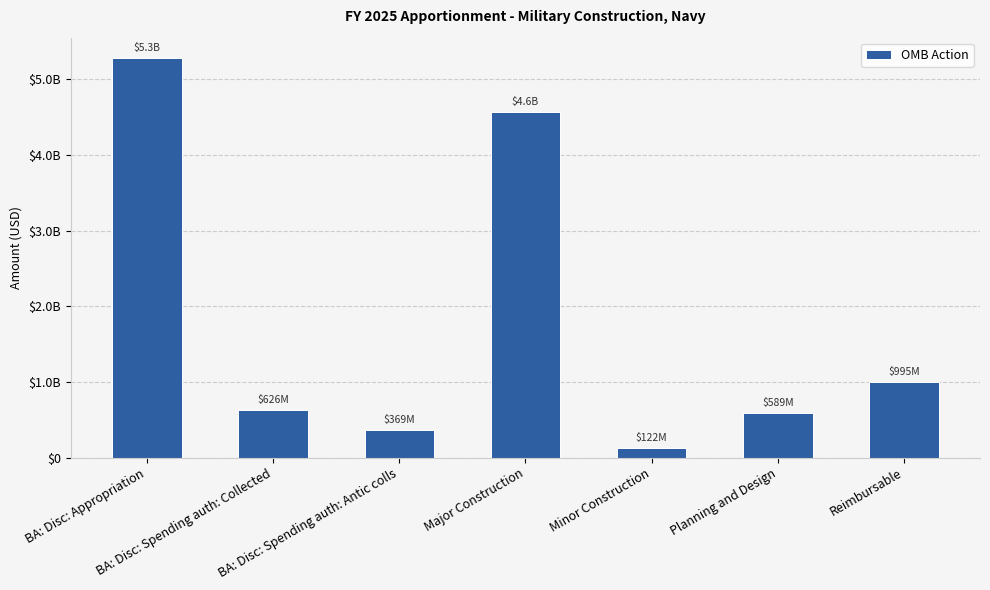

Are the bars horizontal?

No